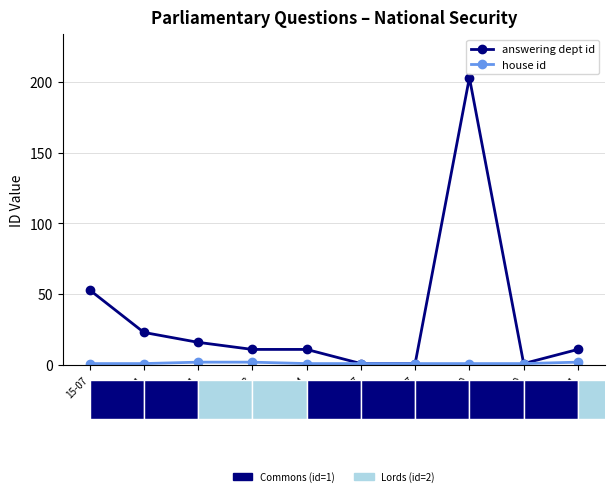

Rank the categories by house id value from lowest to highest.

15-07, 15-11, 16-04, 16-07, 16-07, 17-09, 17-09, 15-11, 16-03, 17-11